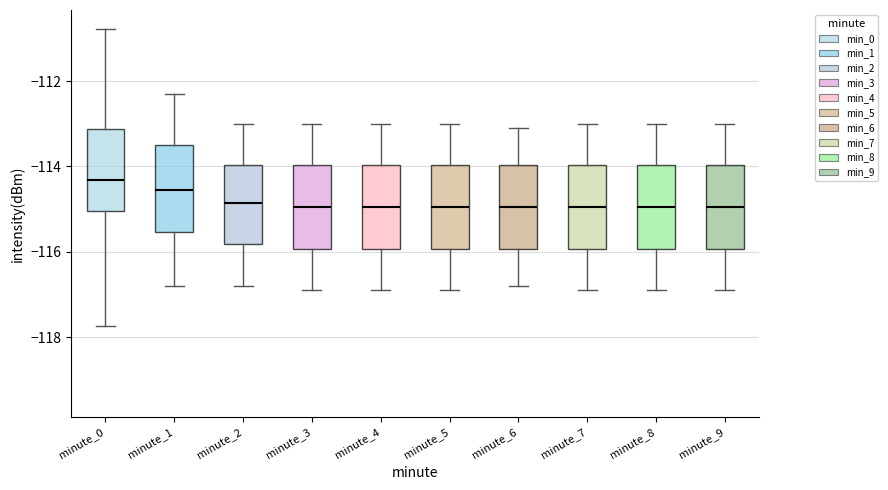

Reading left to right, transcribe this box plot: for each box, give where its median line is, the range the box spans, and where its two whiskers end, as read against the y-axis. The values are not printed on the chart, so give them approximately, as read against the axis.

minute_0: median -114.4, box -115.0 to -113.2, whiskers -117.8 to -110.8
minute_1: median -114.6, box -115.6 to -113.4, whiskers -116.8 to -112.2
minute_2: median -114.8, box -115.8 to -114.0, whiskers -116.8 to -113.0
minute_3: median -115.0, box -116.0 to -114.0, whiskers -116.8 to -113.0
minute_4: median -115.0, box -116.0 to -114.0, whiskers -116.8 to -113.0
minute_5: median -115.0, box -116.0 to -114.0, whiskers -116.8 to -113.0
minute_6: median -115.0, box -116.0 to -114.0, whiskers -116.8 to -113.0
minute_7: median -115.0, box -116.0 to -114.0, whiskers -116.8 to -113.0
minute_8: median -115.0, box -116.0 to -114.0, whiskers -116.8 to -113.0
minute_9: median -115.0, box -116.0 to -114.0, whiskers -116.8 to -113.0